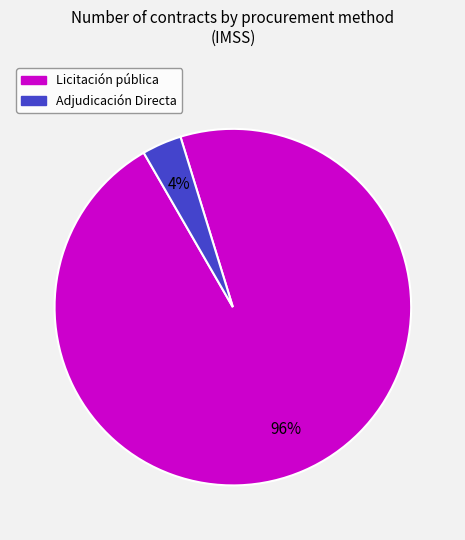

Between Adjudicación Directa and Licitación pública, which is larger?

Licitación pública